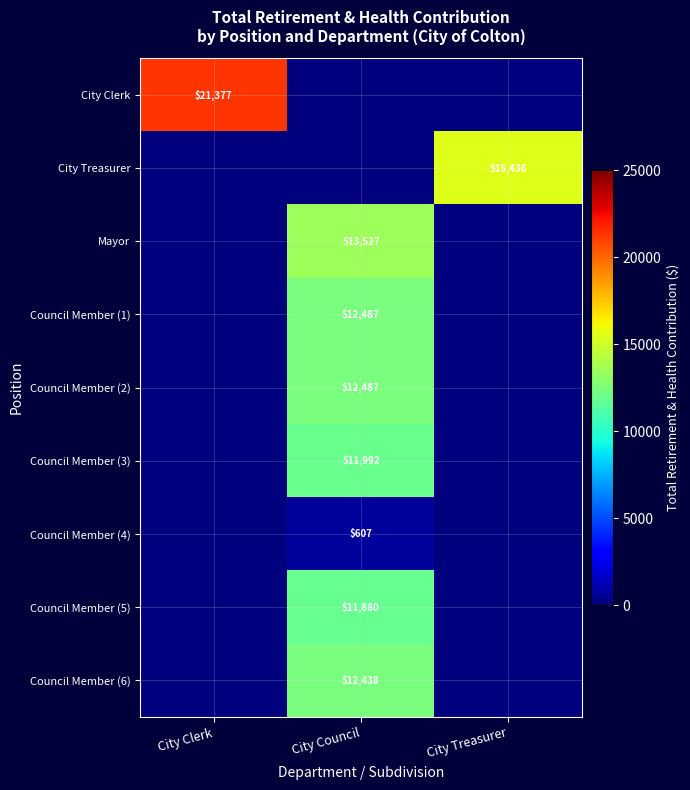

At which category is the sum across all series the highest?

City Council